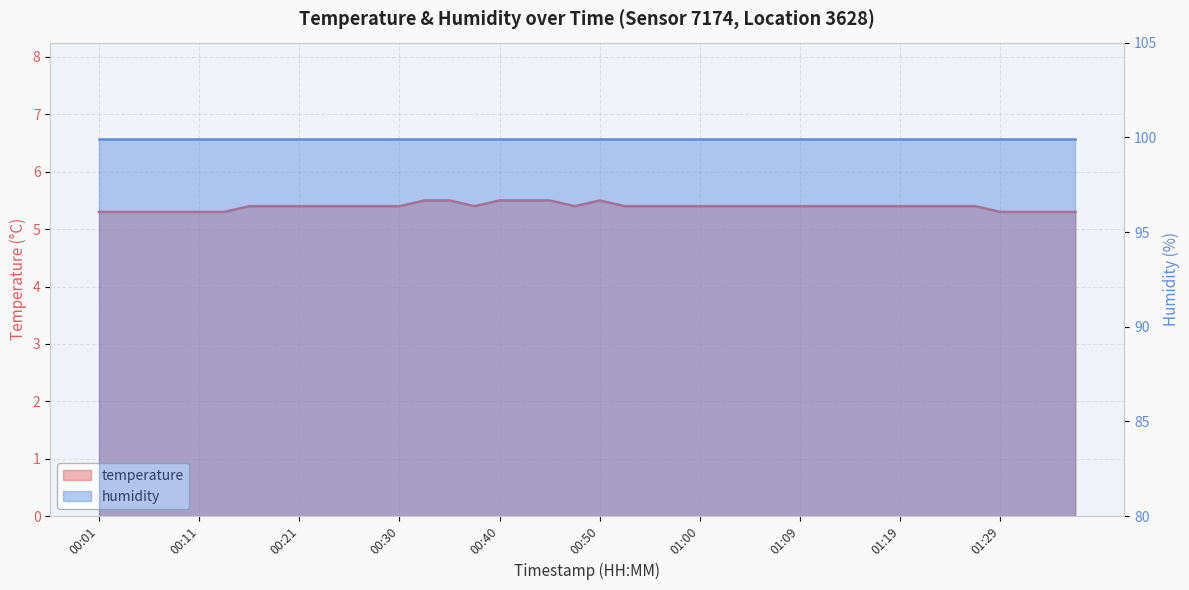

What is the sum of all values?

215.6